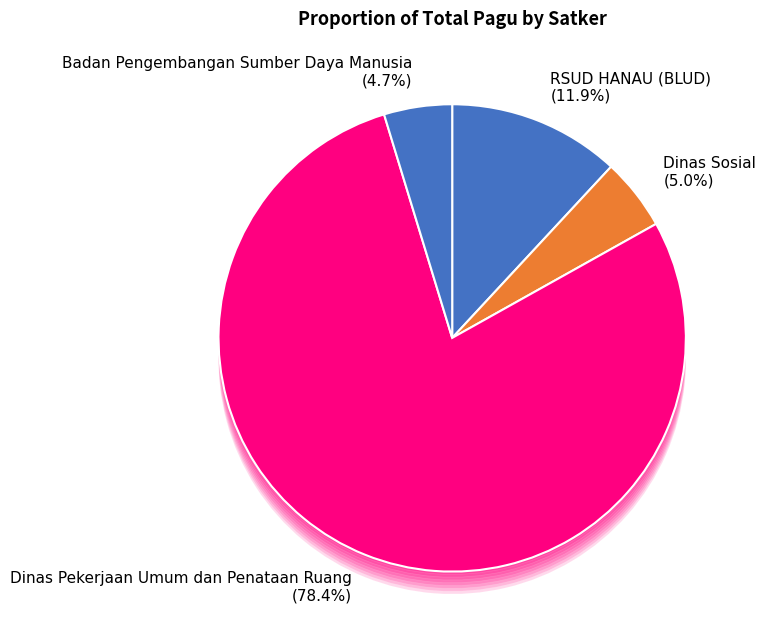

To the nearest percent, what is the combined percentage of 25 and 3?

16%